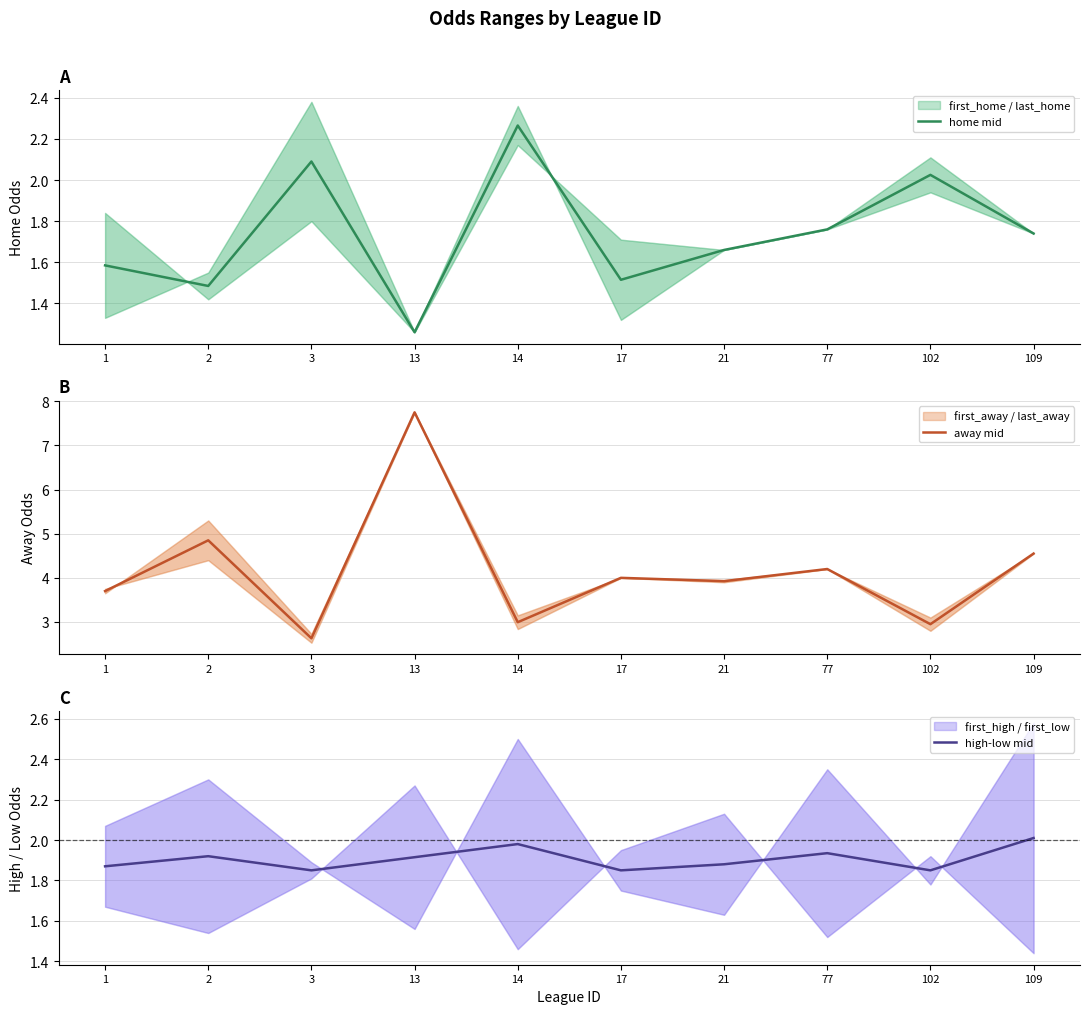

What is the average value of the home mid series?

1.7